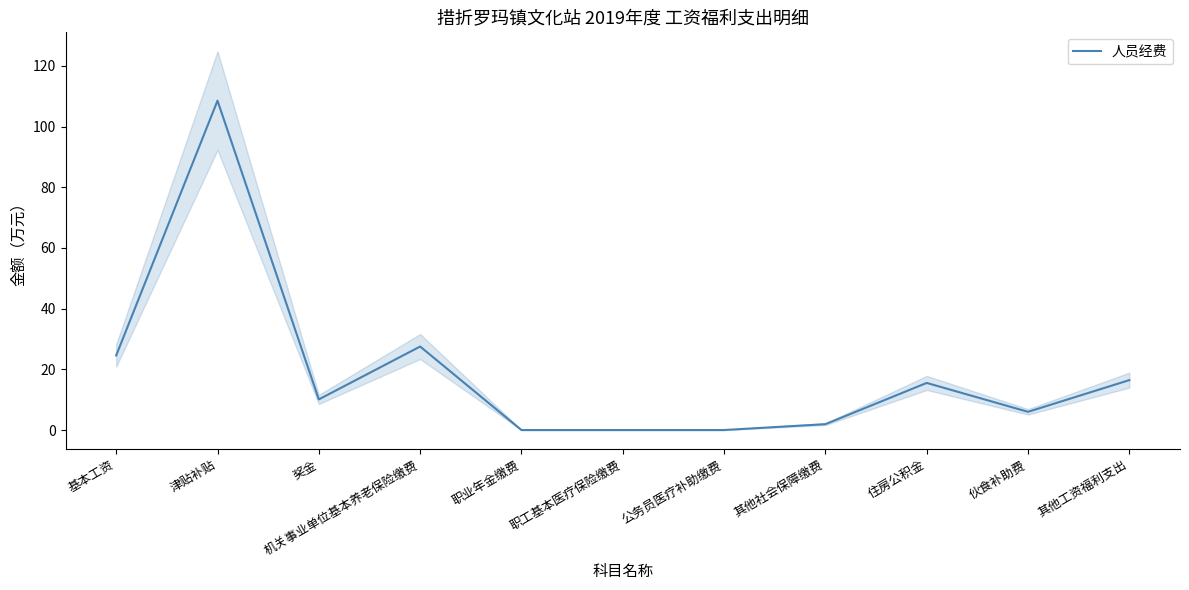

How many values are above zero?

8